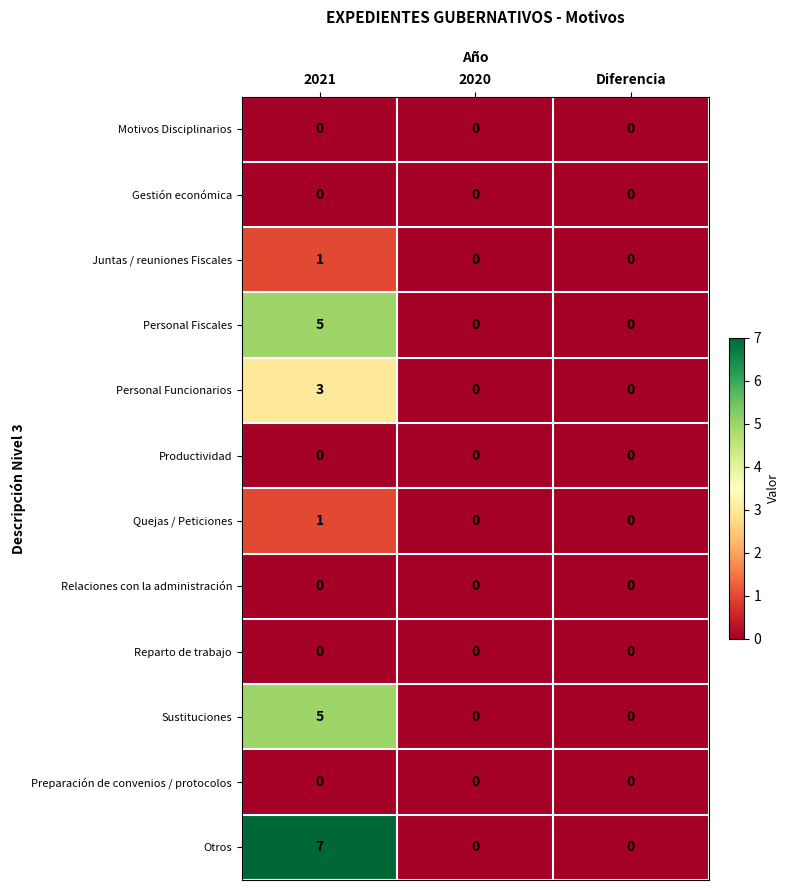

The Reparto de trabajo series shows 0 at Diferencia. True or false?

True